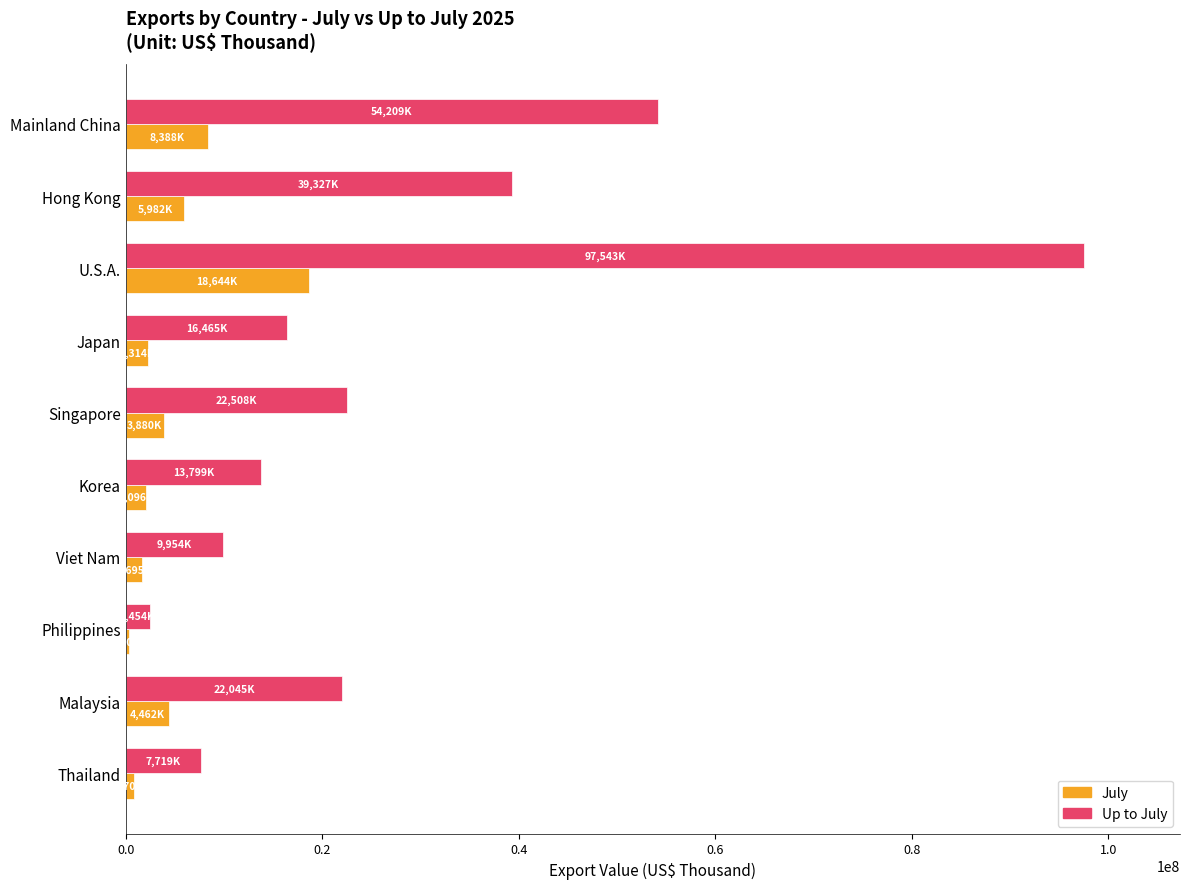

Is it true that Up to July equals 28569558 at Japan?

False